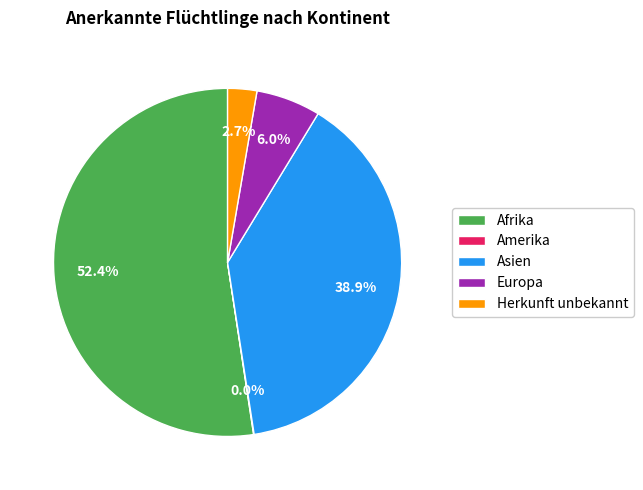

Which category accounts for the majority?

Afrika